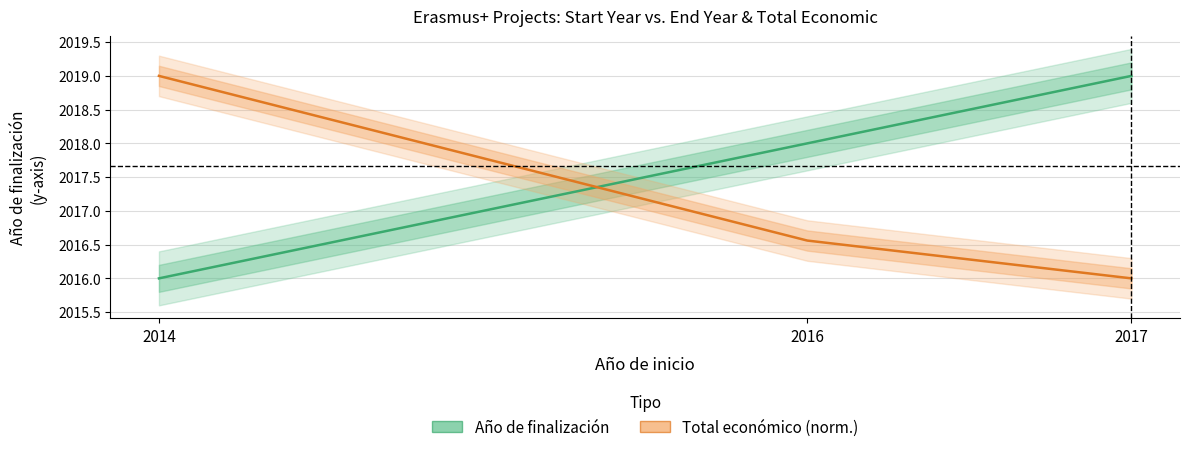

What is the average value of the Total económico (normalizado) series?

2017.2